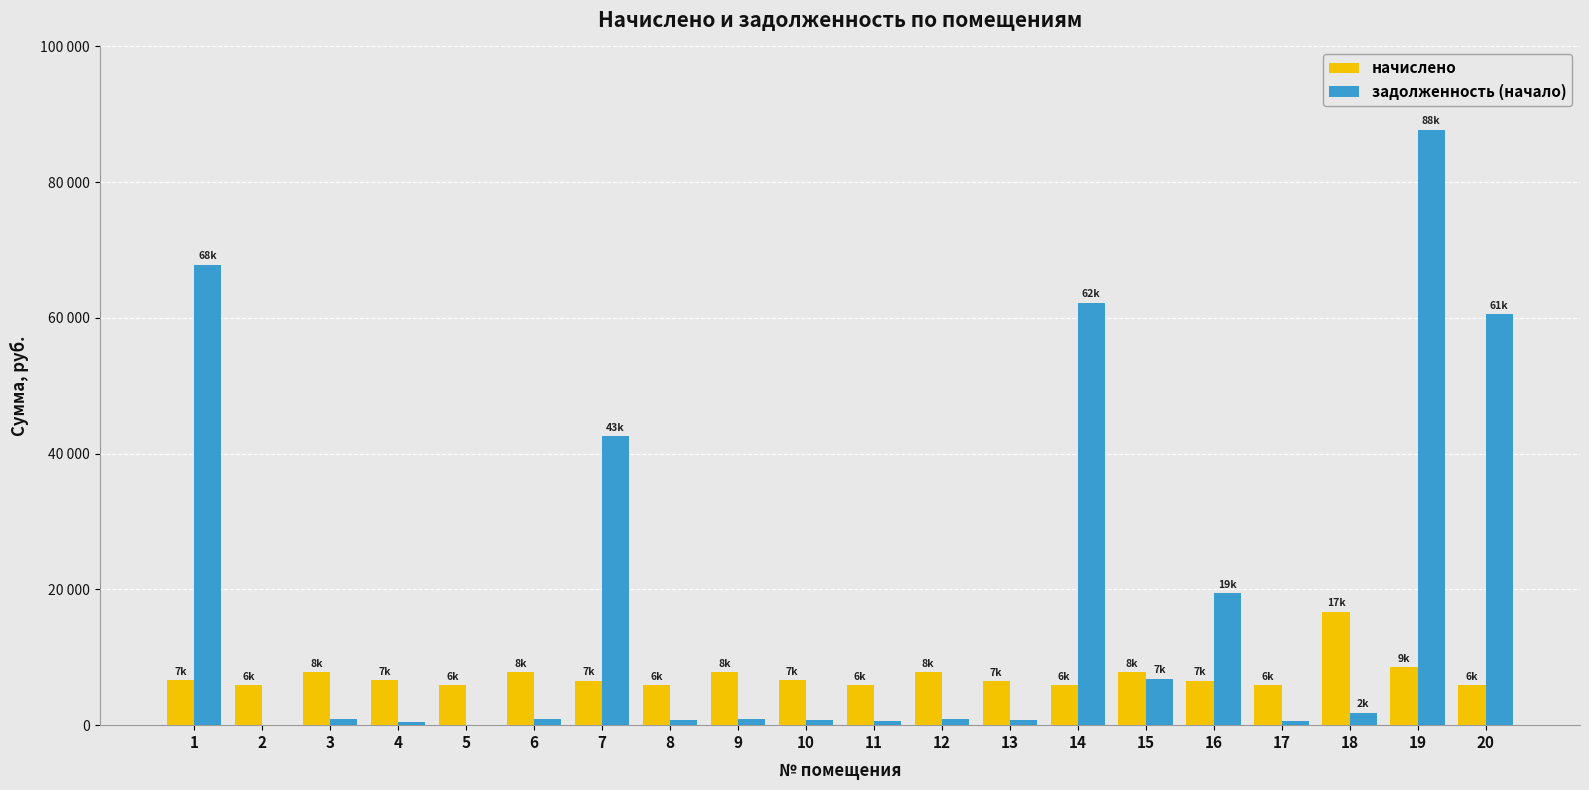

At which label does начислено reach its peak?

18